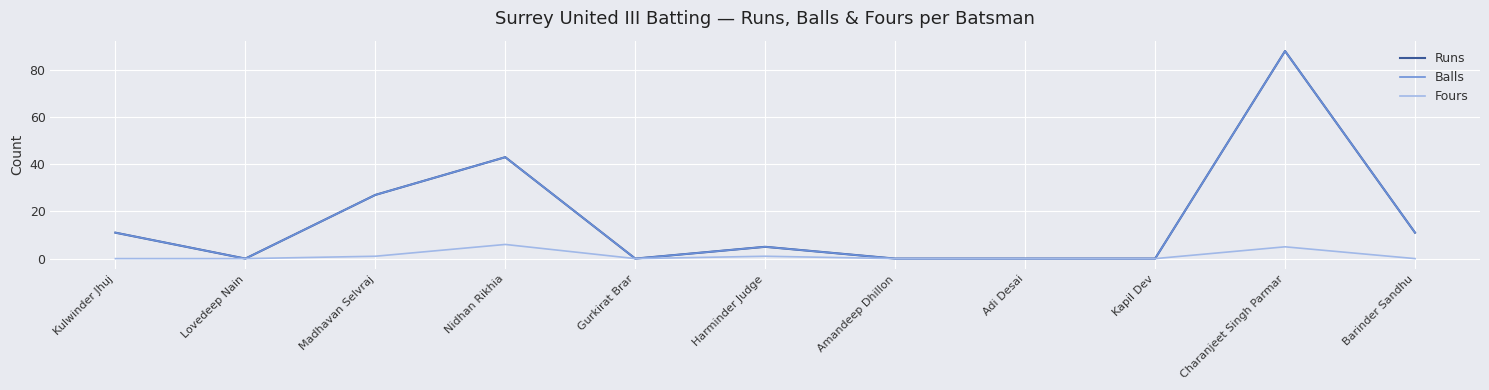

What is the sum of the Fours values at Kapil Dev and Harminder Judge?

1